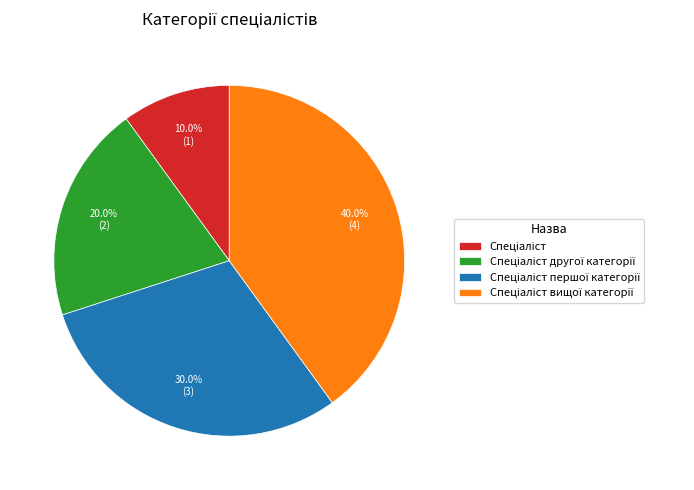

Is there any slice that represents more than half of the pie?

No